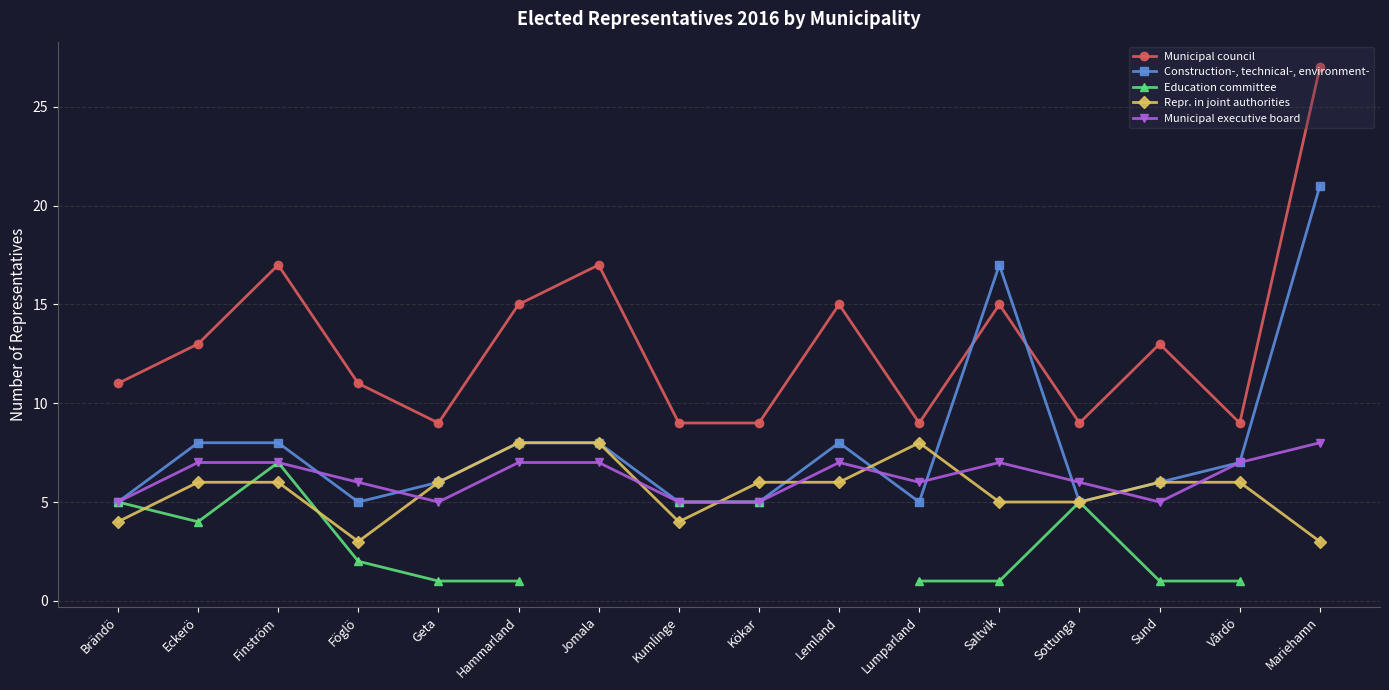

Where is the first local maximum for Education committee?

Finström